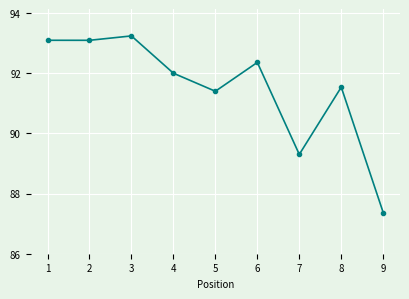

What is the average value?

91.5